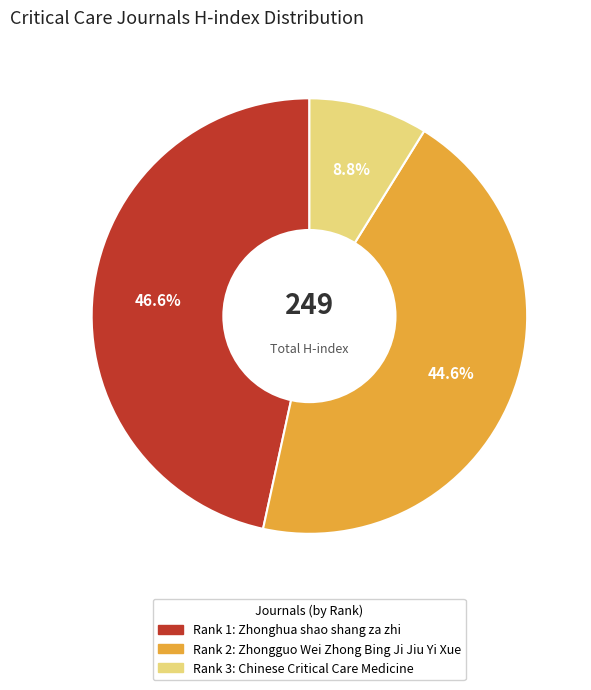

Does any single category account for the majority?

No